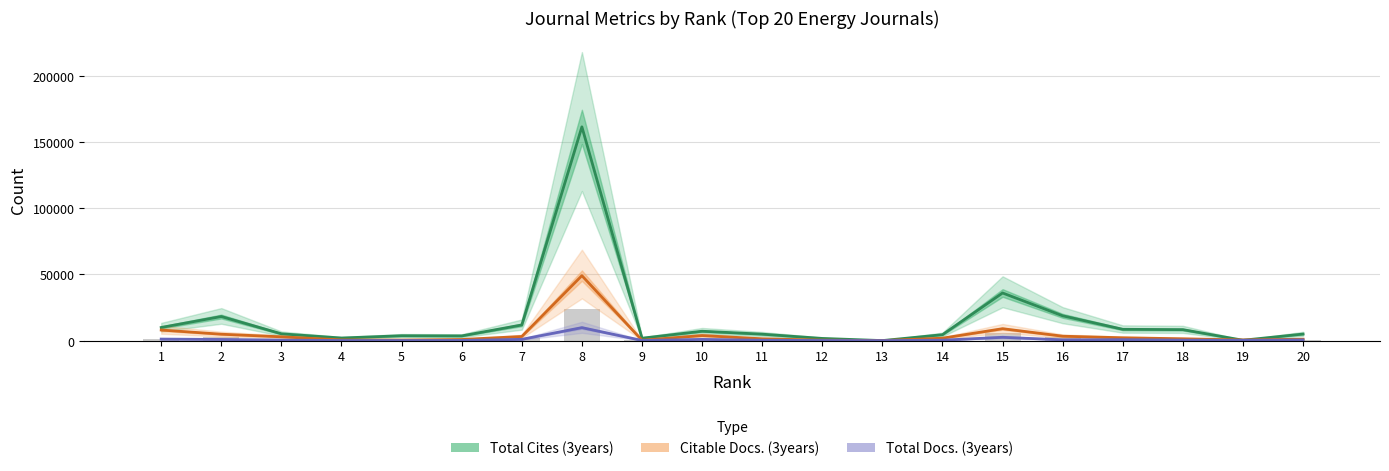

What is the sum of all Total Cites (3years) values?

312579